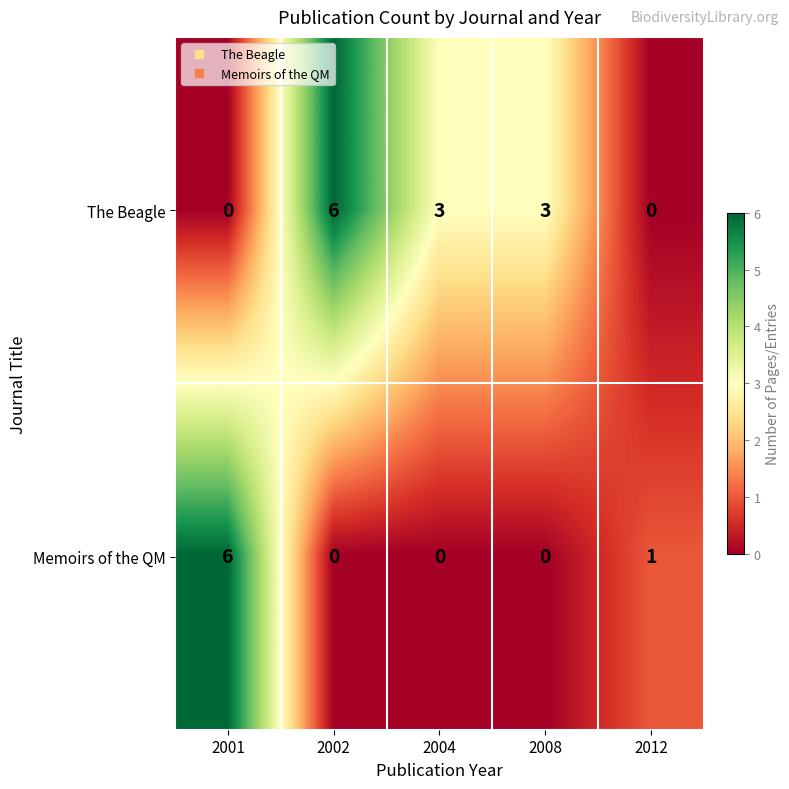

The value of The Beagle at 2002 is 8. True or false?

False